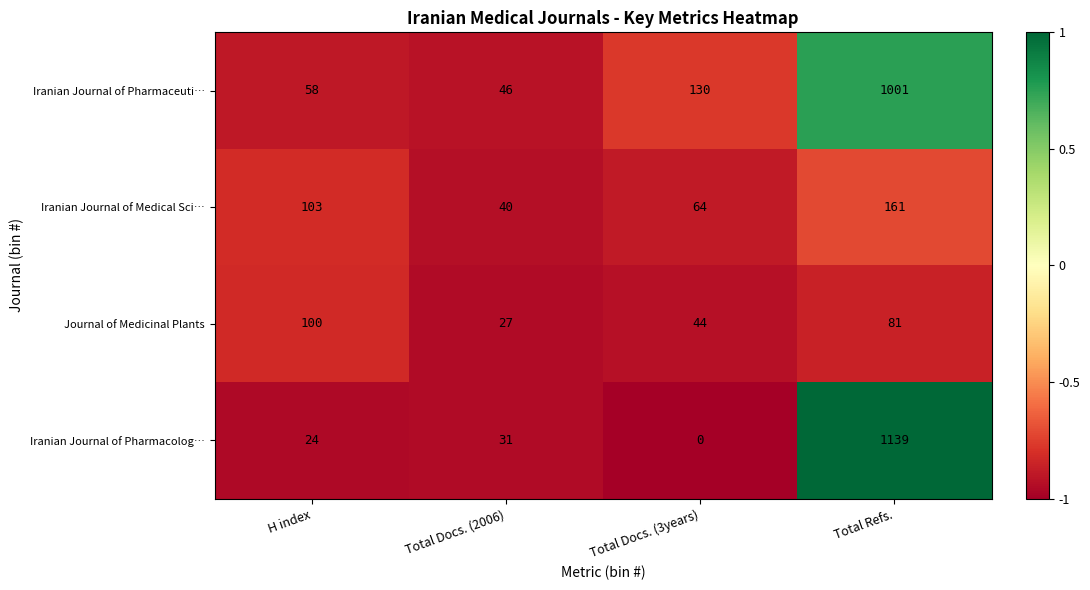

At H index, list the series in order from largest to smallest.

Iranian Journal of Medical Sci…, Journal of Medicinal Plants, Iranian Journal of Pharmaceuti…, Iranian Journal of Pharmacolog…